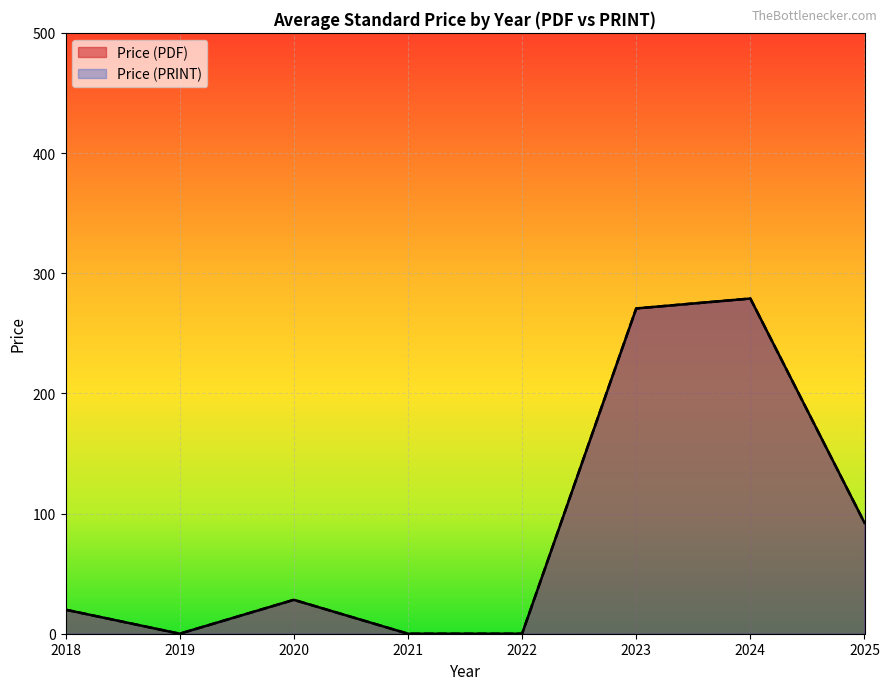

What is the sum of all Price (PDF) values?

3639